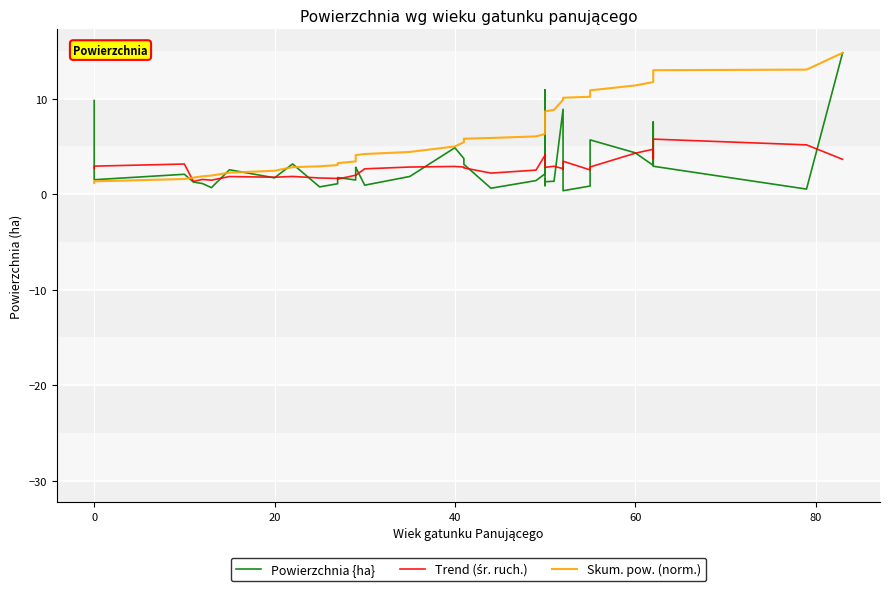

Is the value of Skum. pow. (norm.) at 11 greater than the value of Trend (śr. ruch.) at 8?

Yes